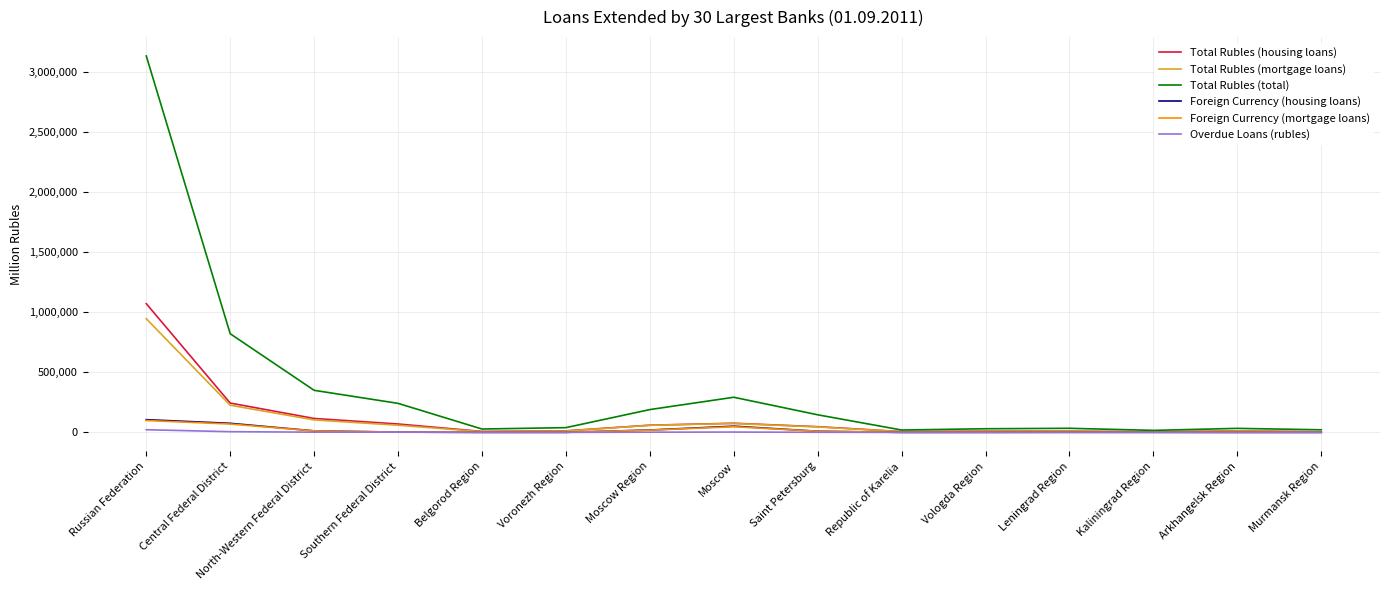

The value of Total Rubles (housing loans) at Moscow is 76027. True or false?

True